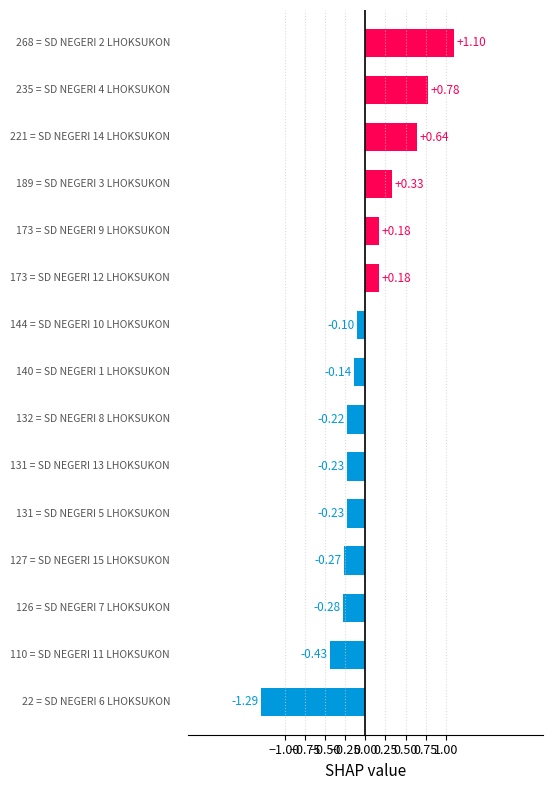

How many data points are less than 0?

9